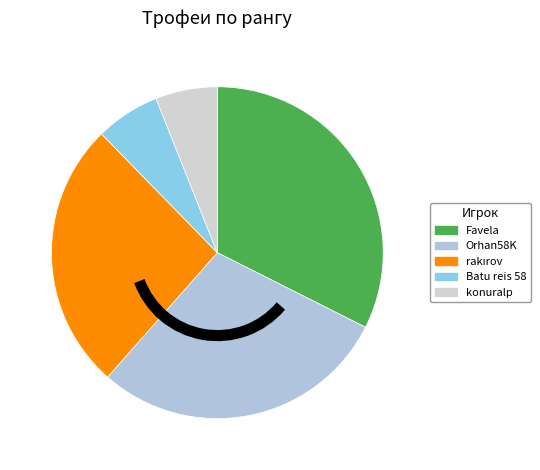

Does any single category account for the majority?

No